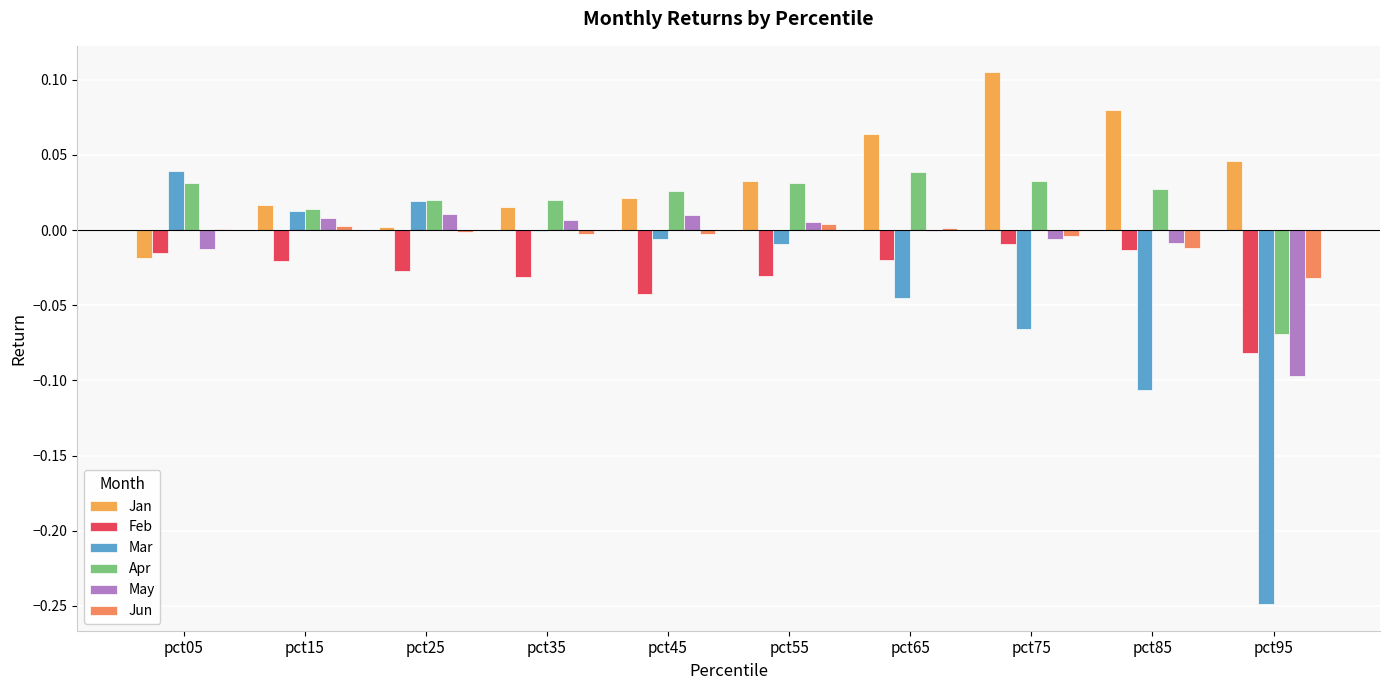

How many categories are shown in the chart?

10